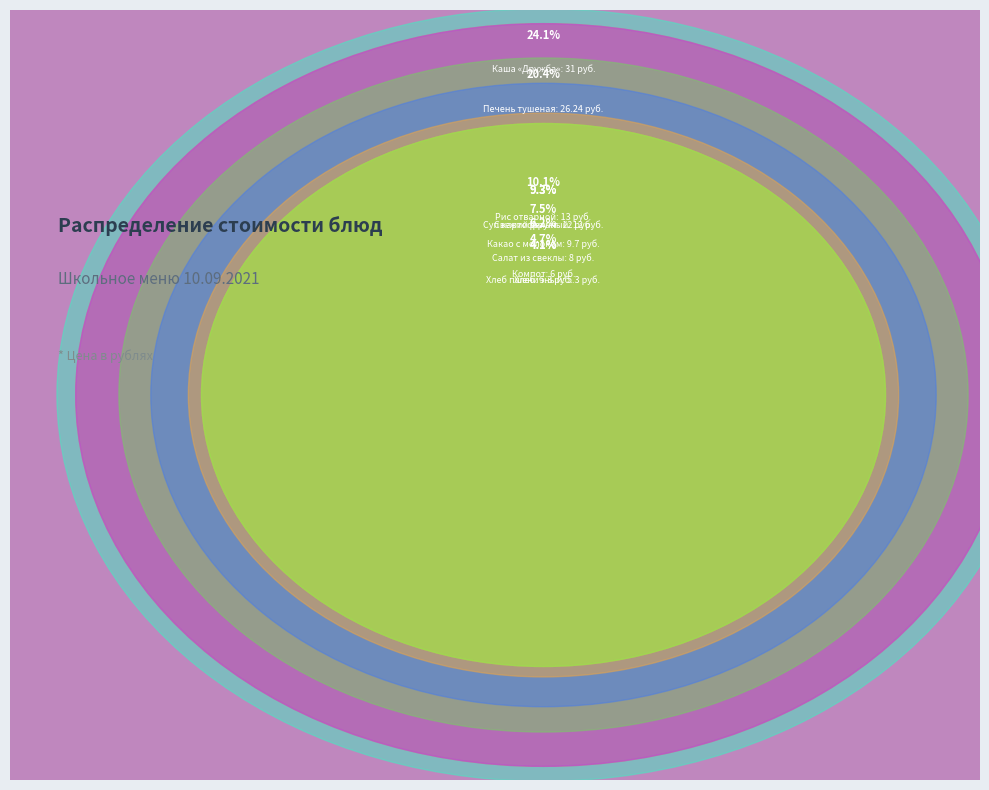

Which category has the biggest portion of the pie?

Каша «Дружба»